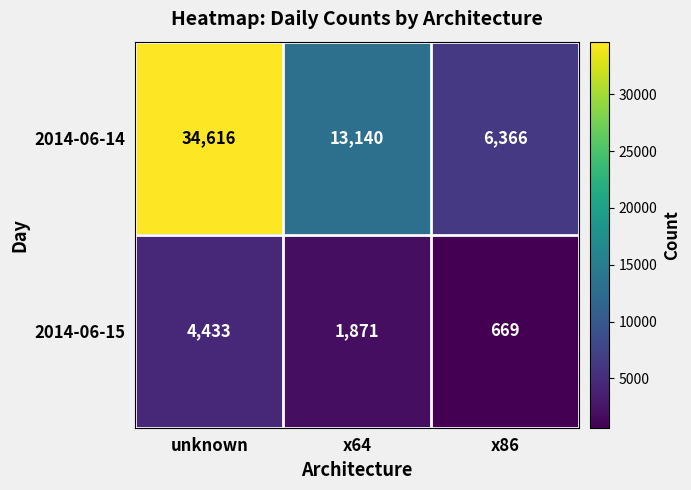

How many categories are shown in the chart?

3